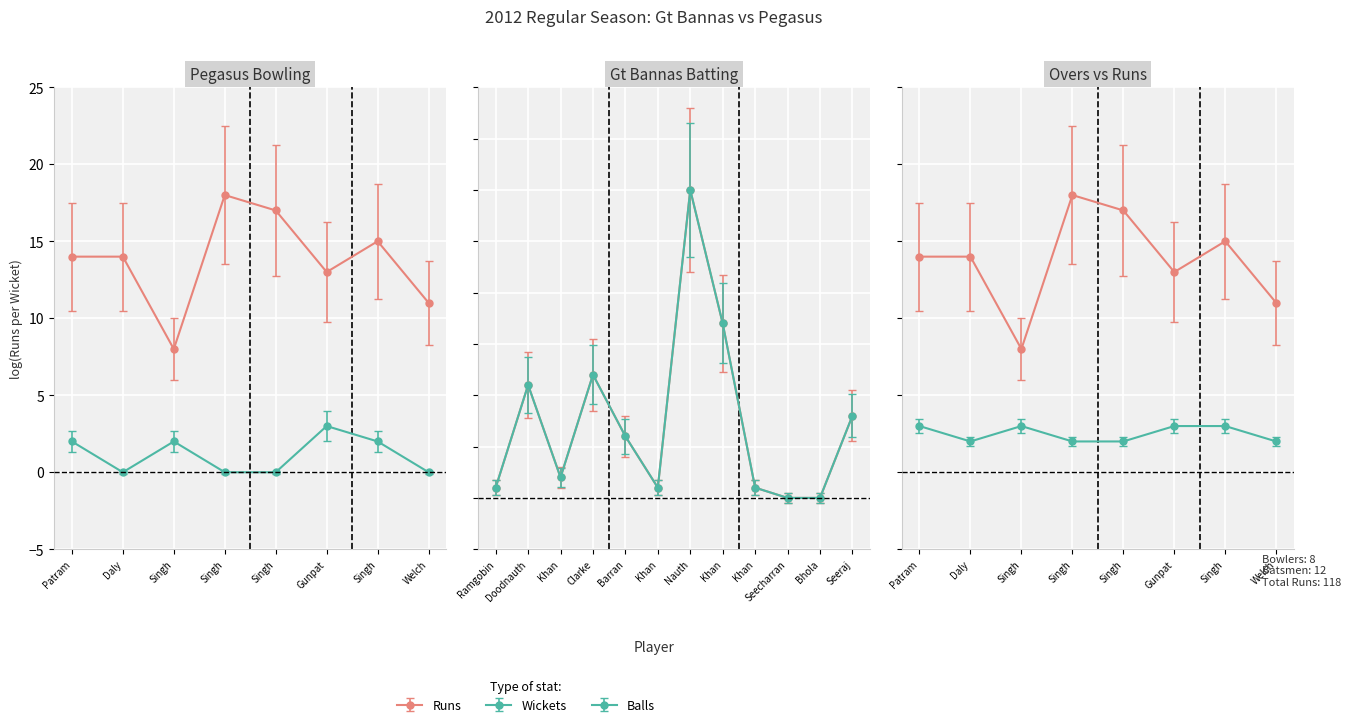

Where is Overs nearest to the value 2?

Daly